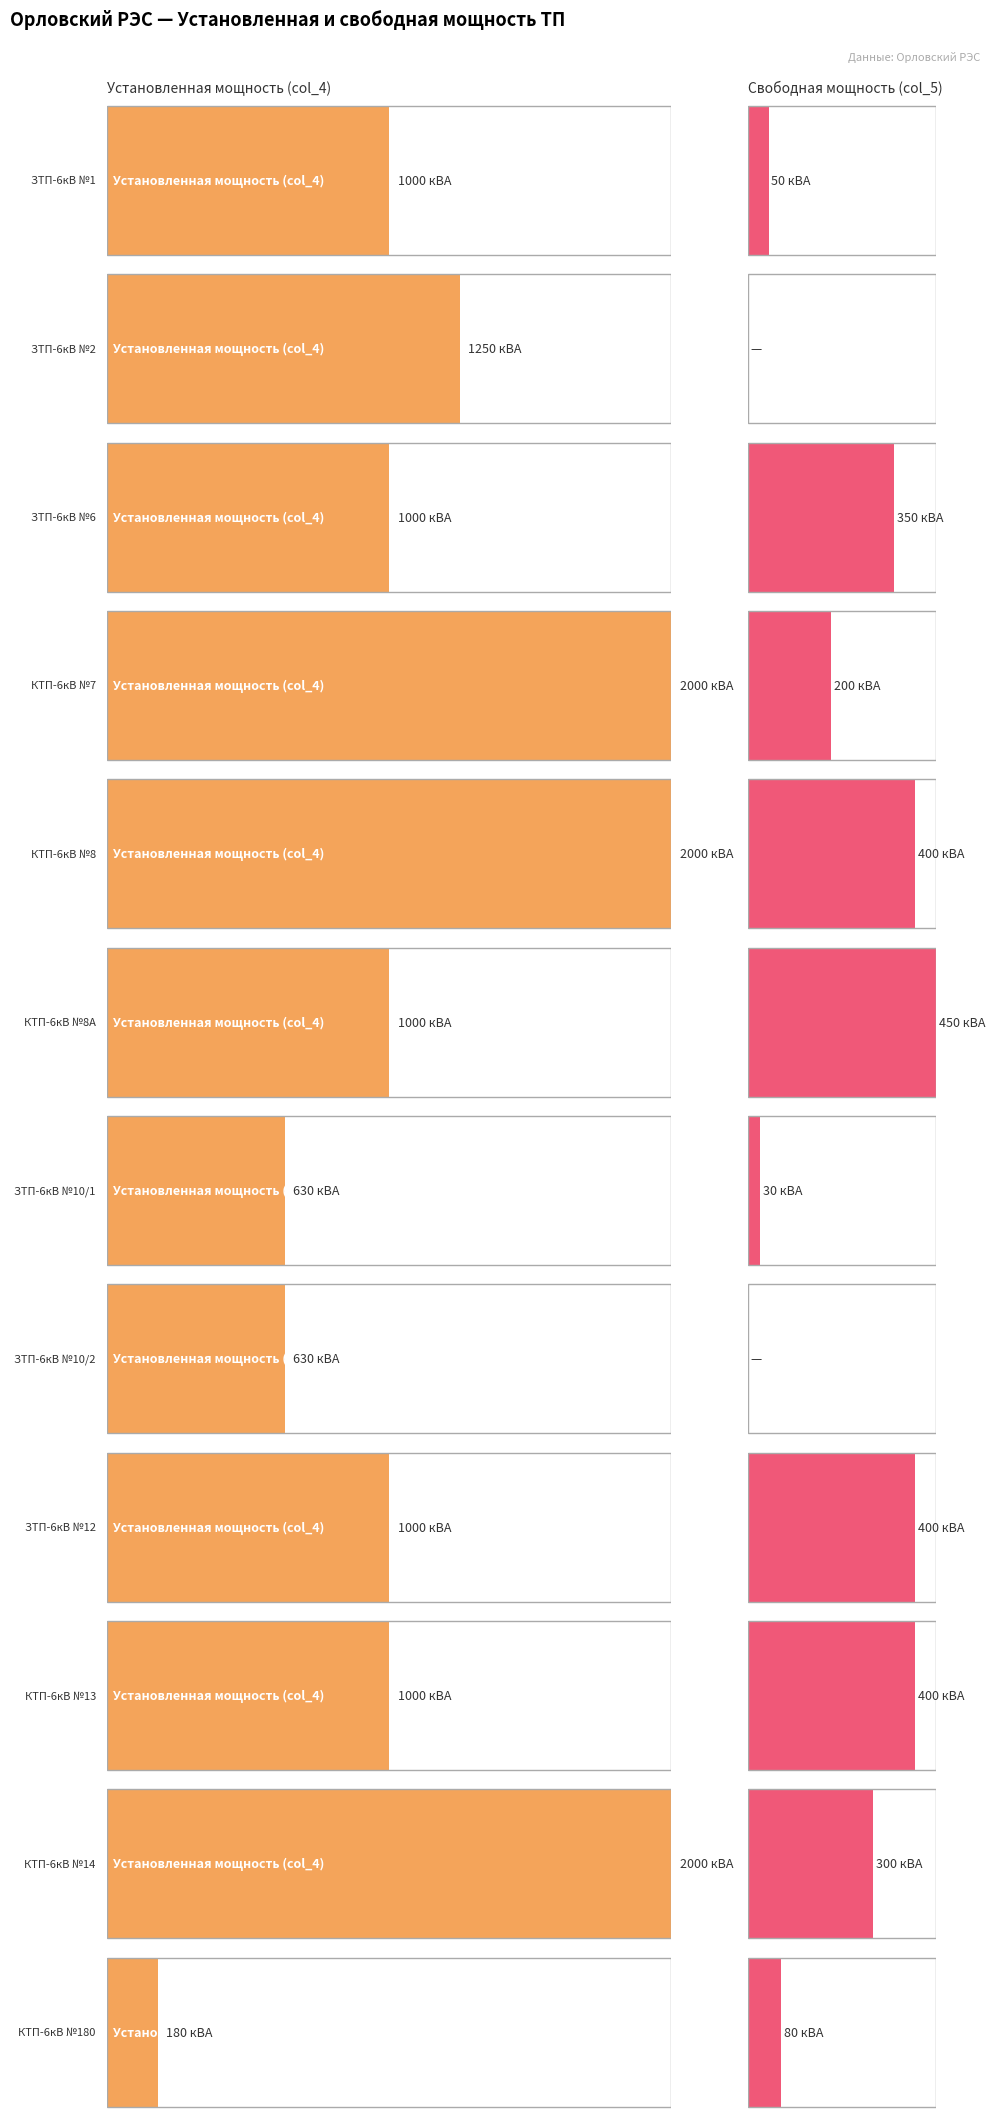

Which series has the largest total across all categories?

Установленная мощность (col_4)